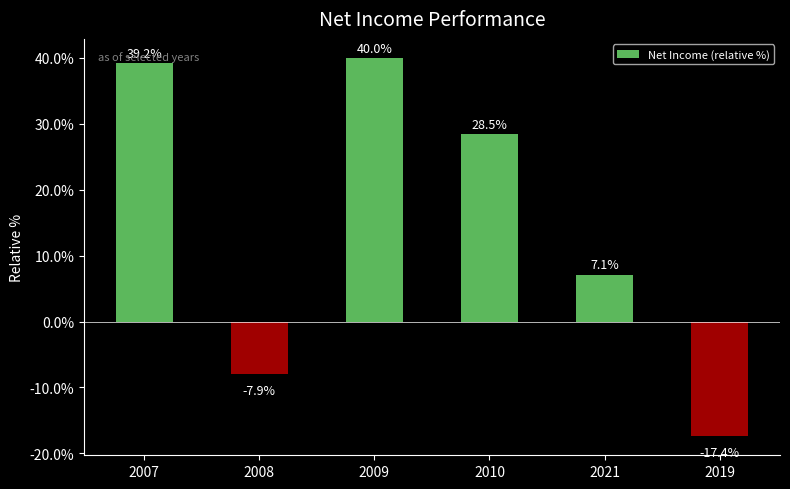

What is the label of the 4th bar from the left?

2010